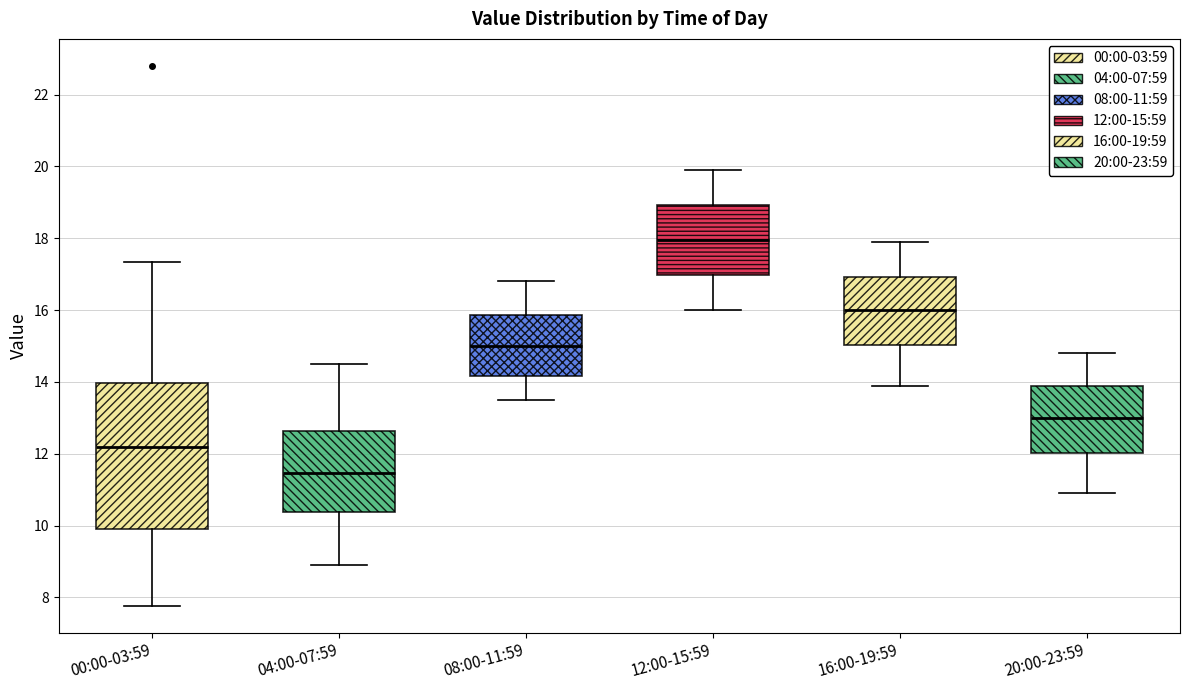

Reading left to right, transcribe this box plot: for each box, give where its median line is, the range the box spans, and where its two whiskers end, as read against the y-axis. The values are not printed on the chart, so give them approximately, as read against the axis.

00:00-03:59: median 12.2, box 10.0 to 14.0, whiskers 7.8 to 17.4
04:00-07:59: median 11.4, box 10.4 to 12.6, whiskers 9.0 to 14.6
08:00-11:59: median 15.0, box 14.2 to 15.8, whiskers 13.6 to 16.8
12:00-15:59: median 18.0, box 17.0 to 19.0, whiskers 16.0 to 20.0
16:00-19:59: median 16.0, box 15.0 to 17.0, whiskers 14.0 to 18.0
20:00-23:59: median 13.0, box 12.0 to 14.0, whiskers 11.0 to 14.8